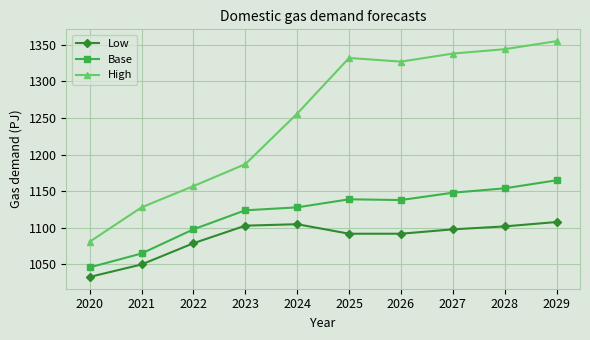

List the series in order of their overall mean, lowest first.

Low, Base, High